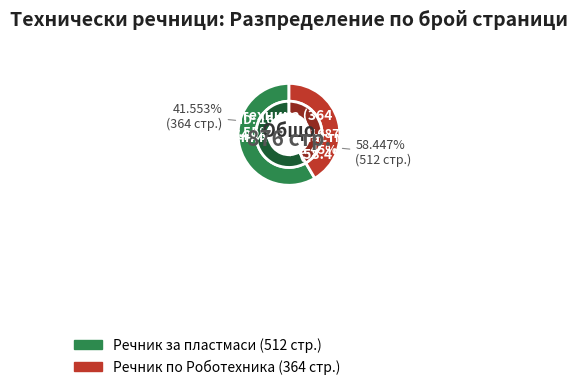

Is there a majority slice in this chart?

Yes